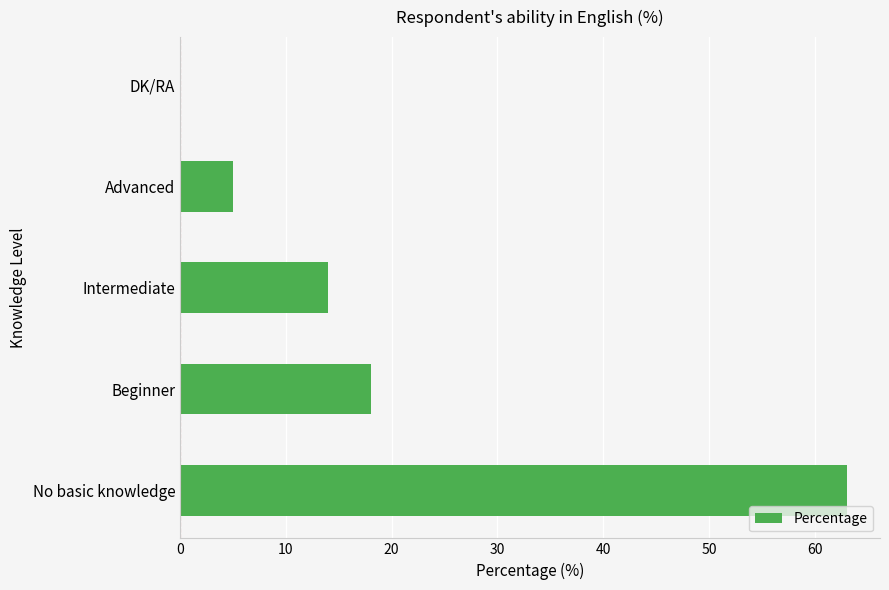

Reading bottom to top, list all the values displayed in this chart.

No basic knowledge=63	Beginner=18	Intermediate=14	Advanced=5	DK/RA=0